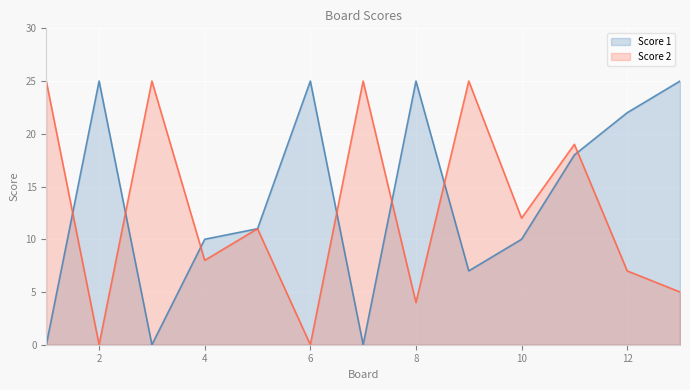

What is the average value of the Score 2 series?

13